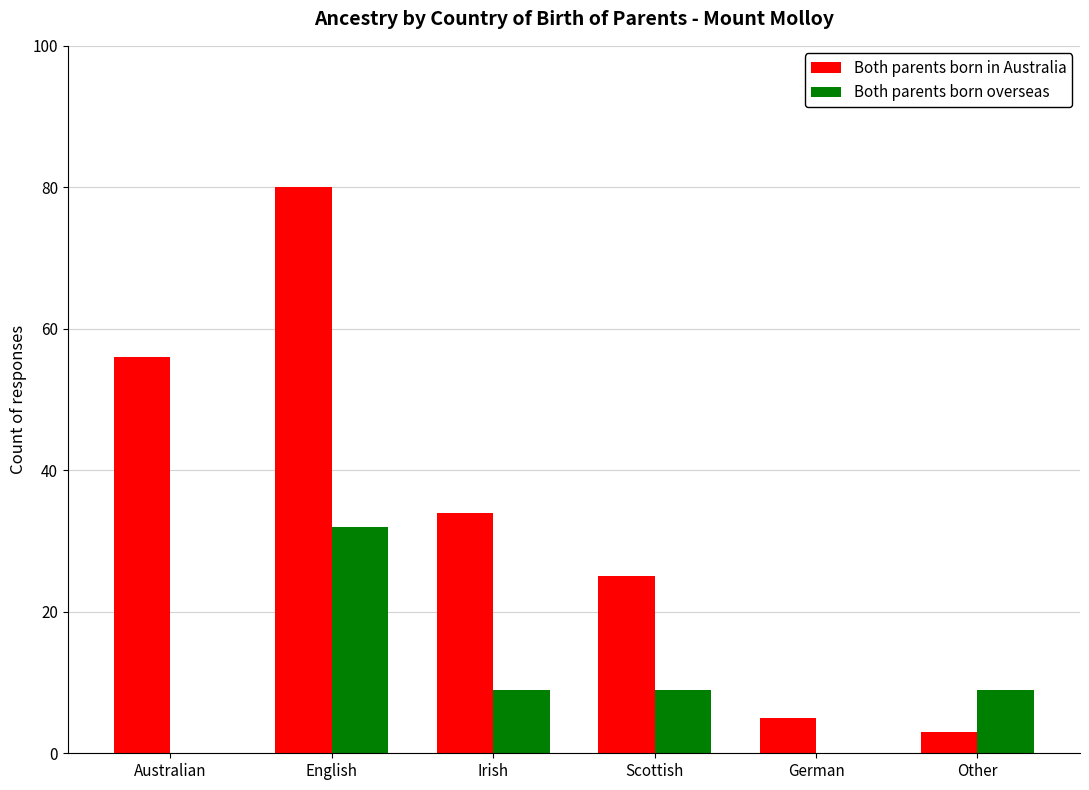

What is the total value across all series at Irish?

43